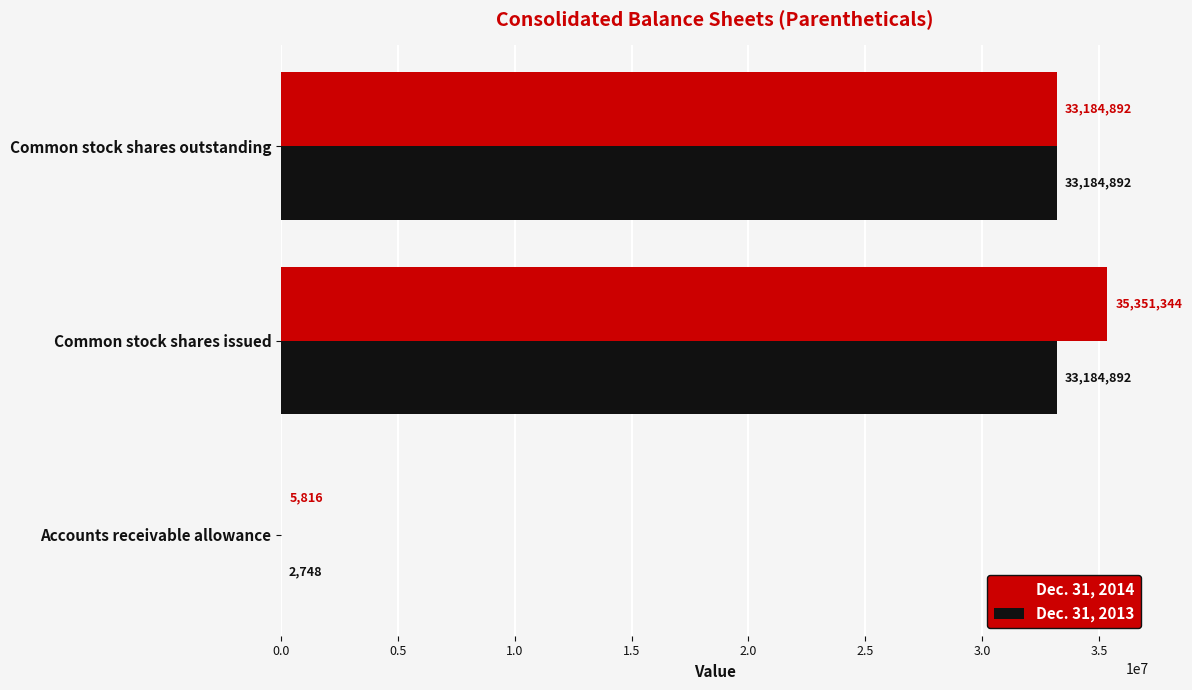

True or false: Dec. 31, 2013 has a value of 33184892 at Common stock shares outstanding.

True